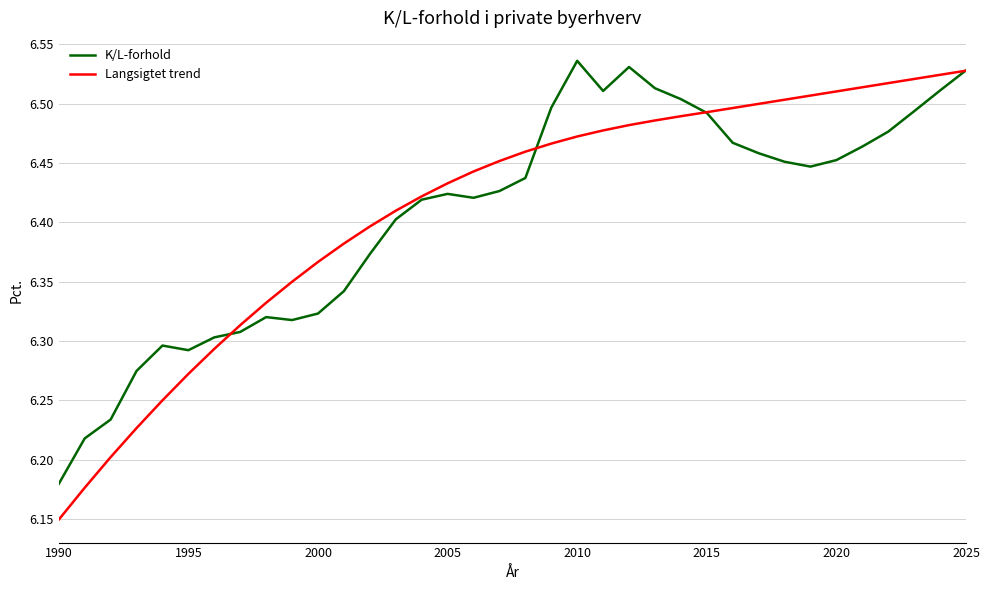

Is this an area chart (filled region under the line)?

No